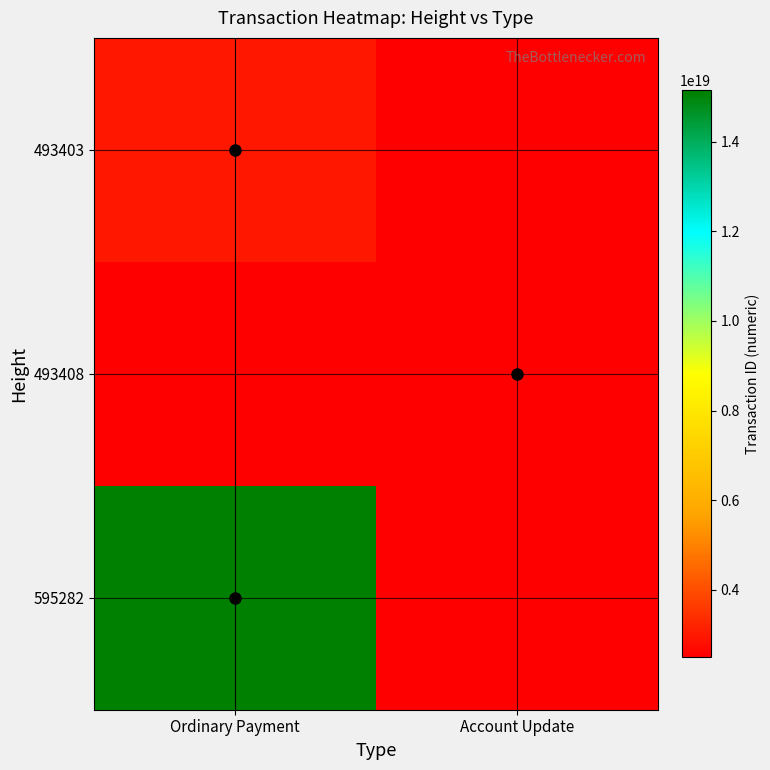

At which label is 493403 closest to 2973913976342338560?

Ordinary Payment